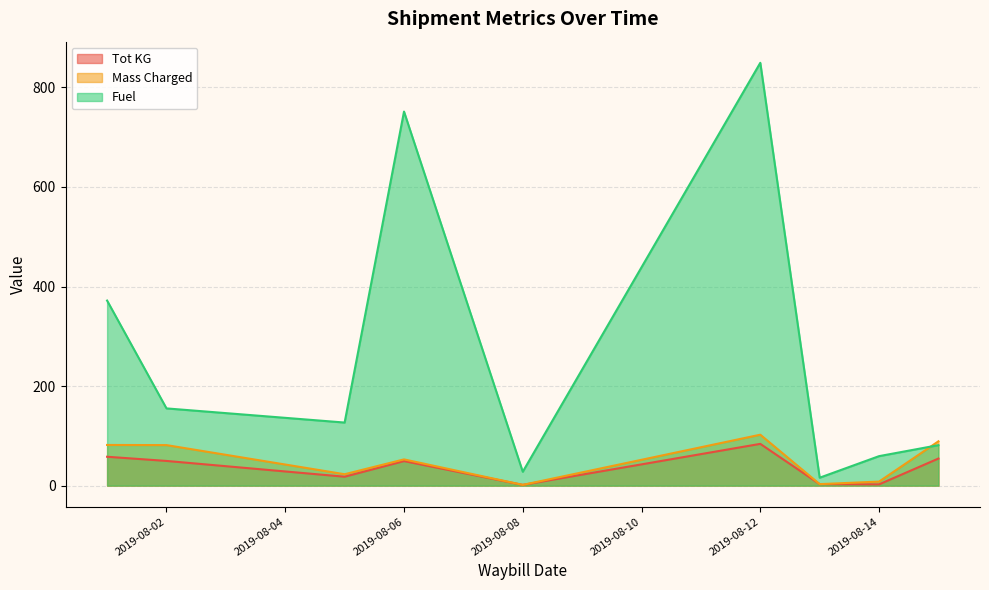

At which label does Tot KG reach its peak?

2019-08-12